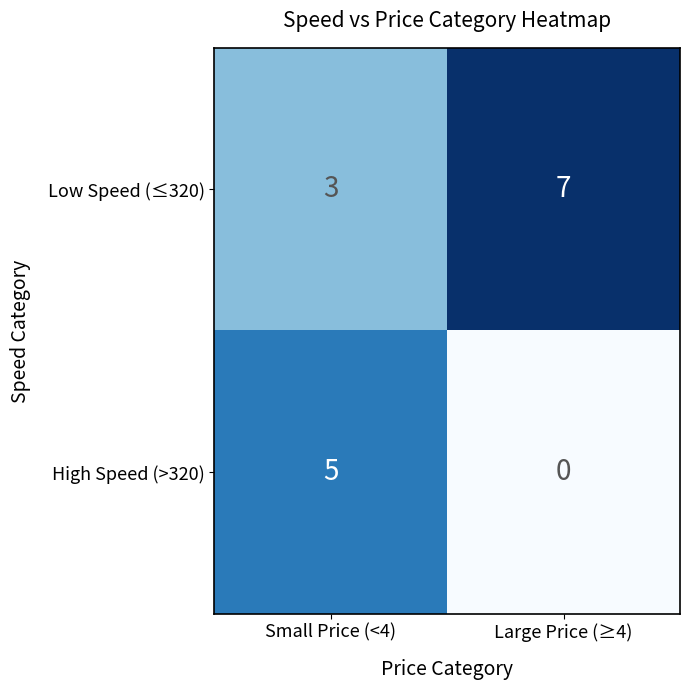

What is the sum of all Low Speed (≤320) values?

10